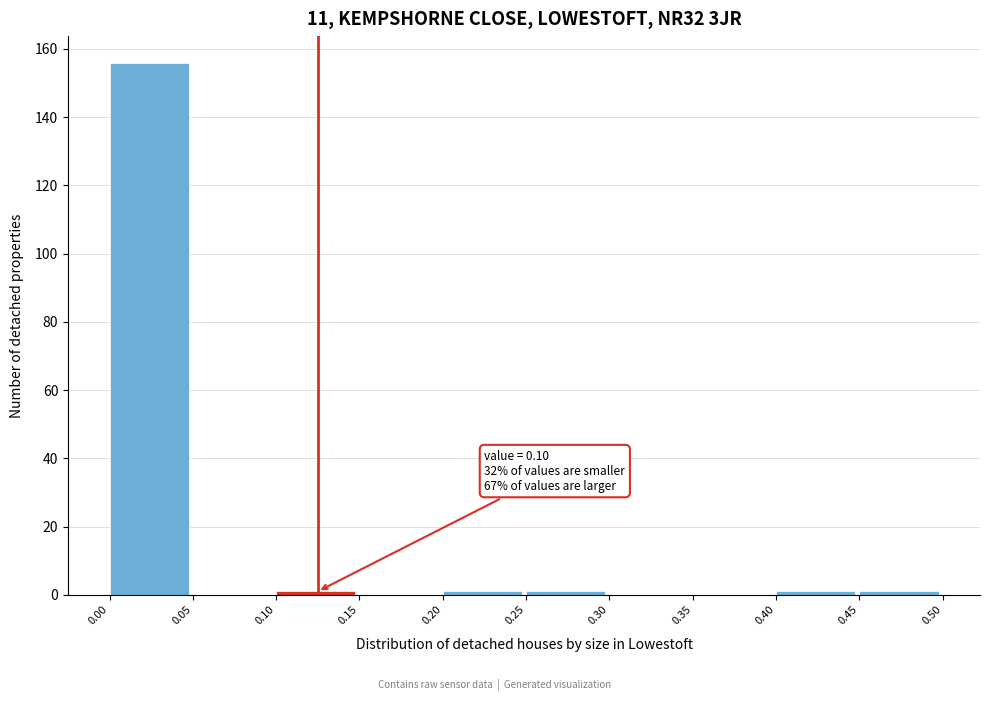

Which range on the x-axis has the tallest bar?

0.00 to 0.05